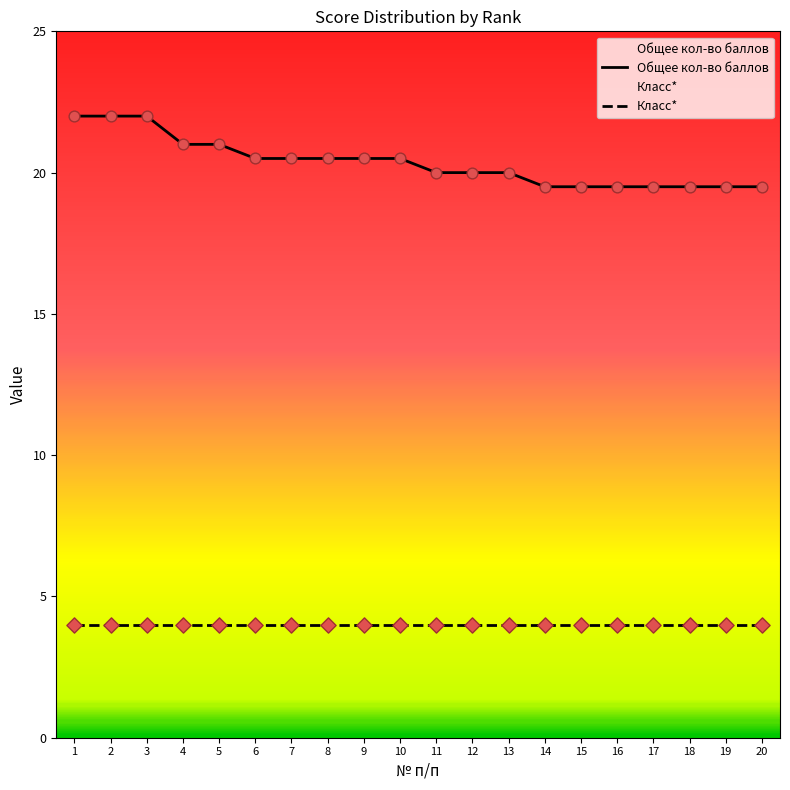

Between 19 and 8, which is larger?

8